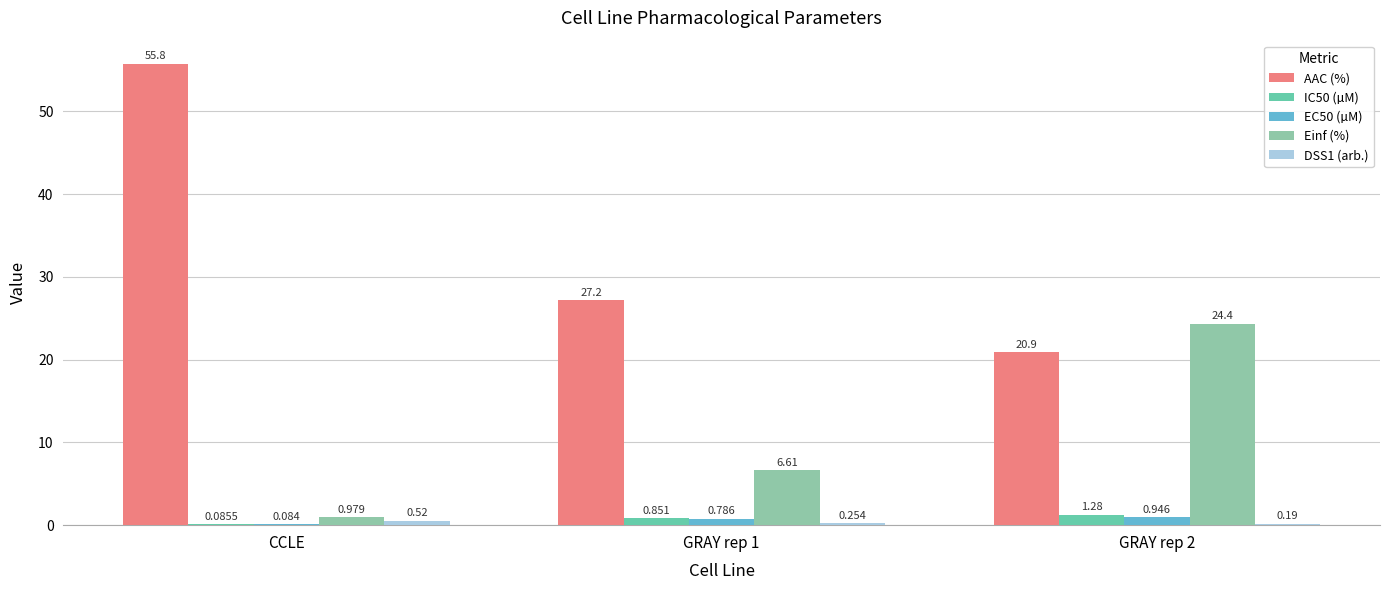

Between CCLE and GRAY rep 2, which series saw the biggest shift?

AAC (%)